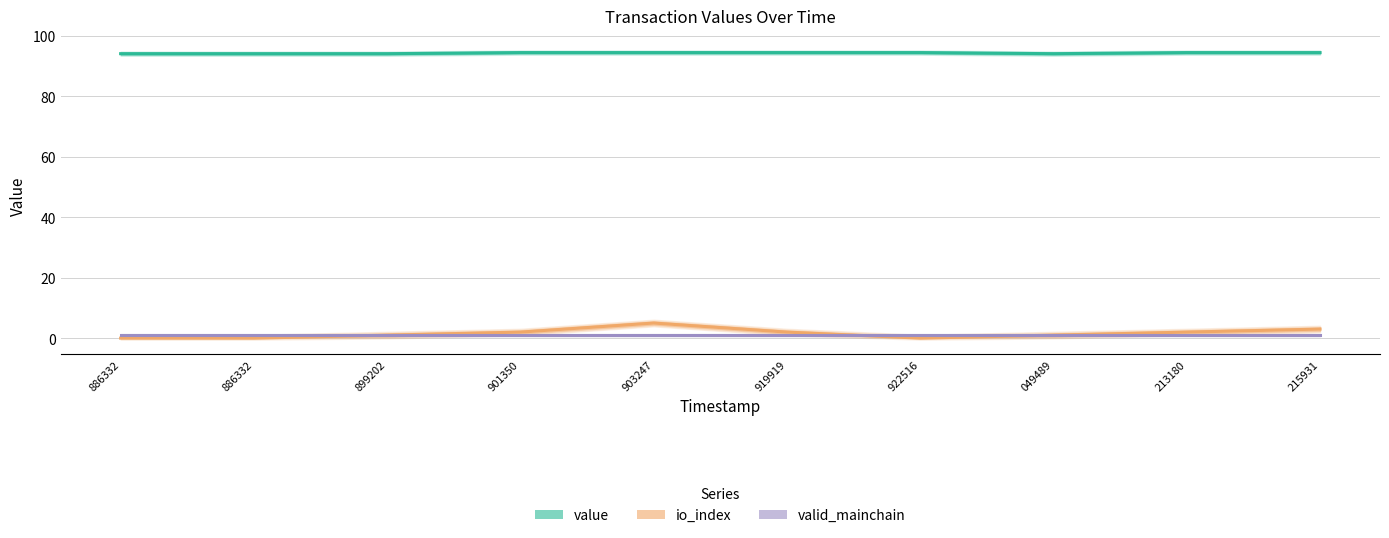

Count the number of data series in this chart.

3